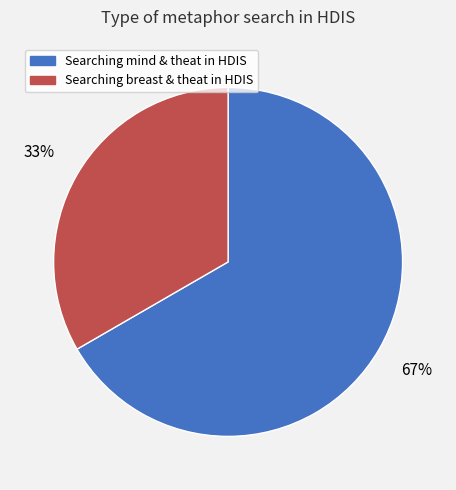

To the nearest percent, what is the average slice percentage?

50%